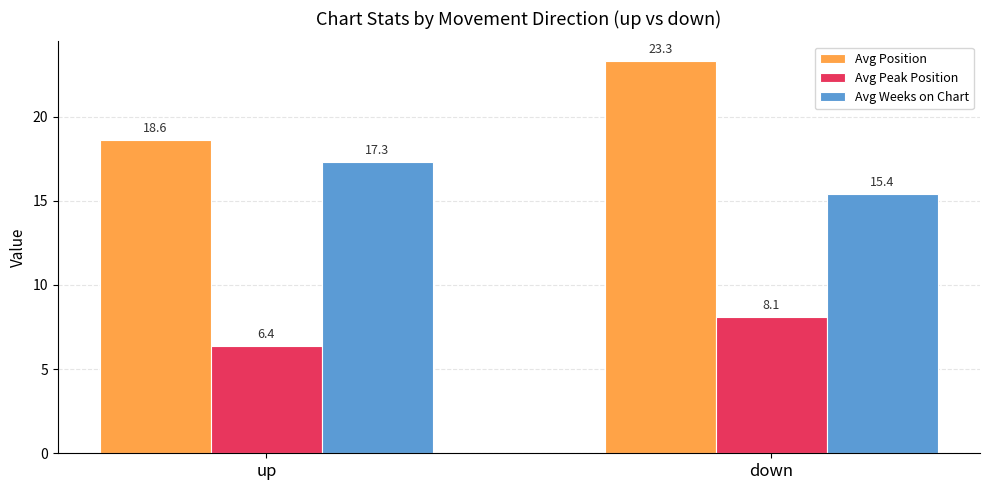

What is the label of the 1st bar from the left?

up